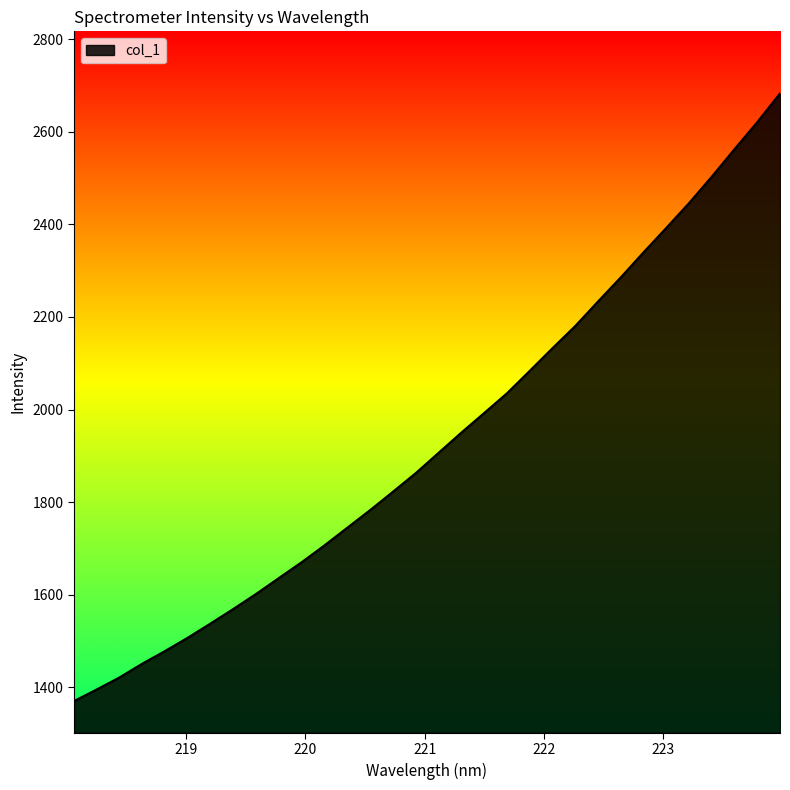

How many lines are shown in the chart?

1